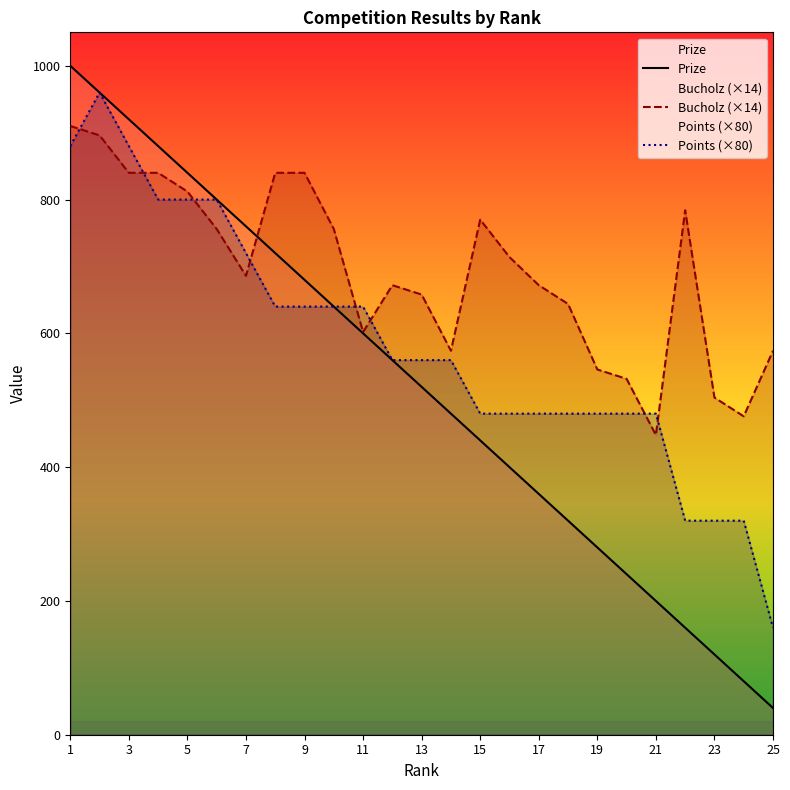

How many lines are shown in the chart?

3